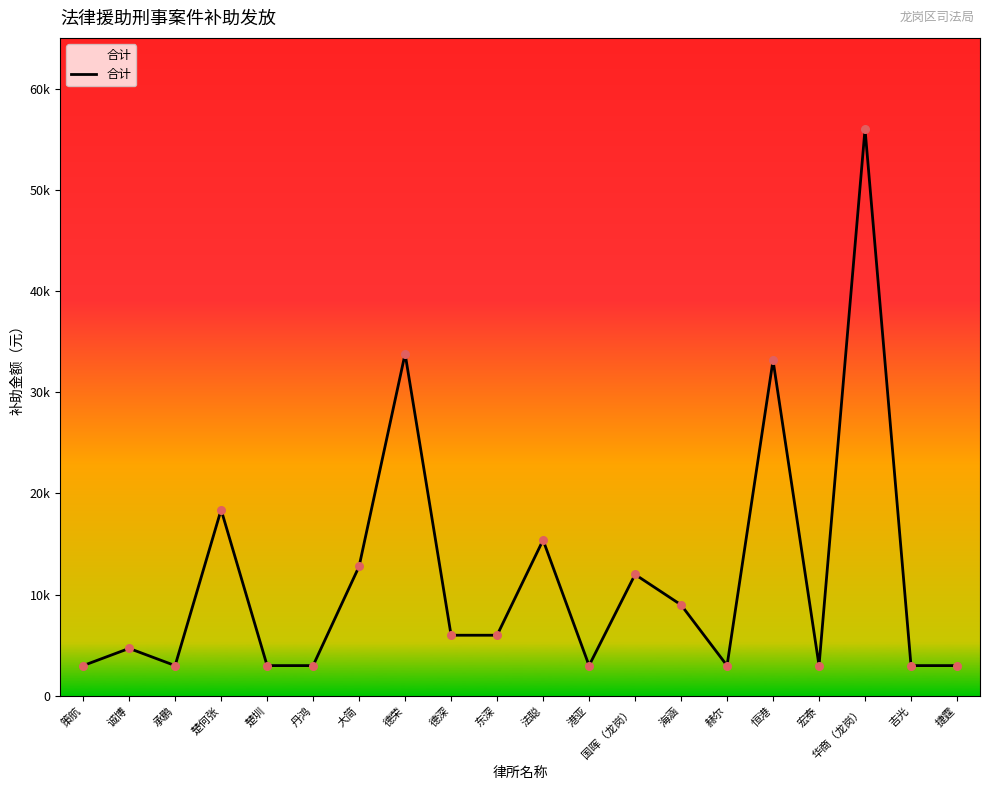

Is this an area chart (filled region under the line)?

Yes